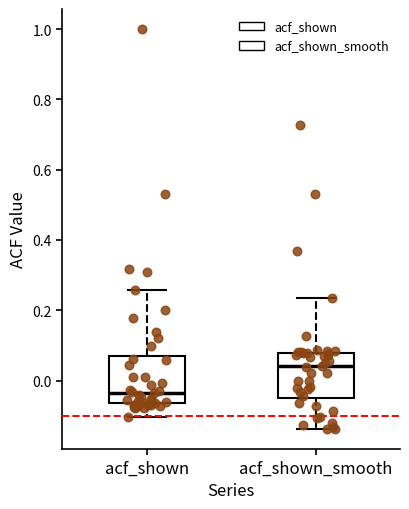

Where is the upper edge of the box for acf_shown on the y-axis? The values are not printed on the chart, so give them approximately, as read against the axis.

0.08